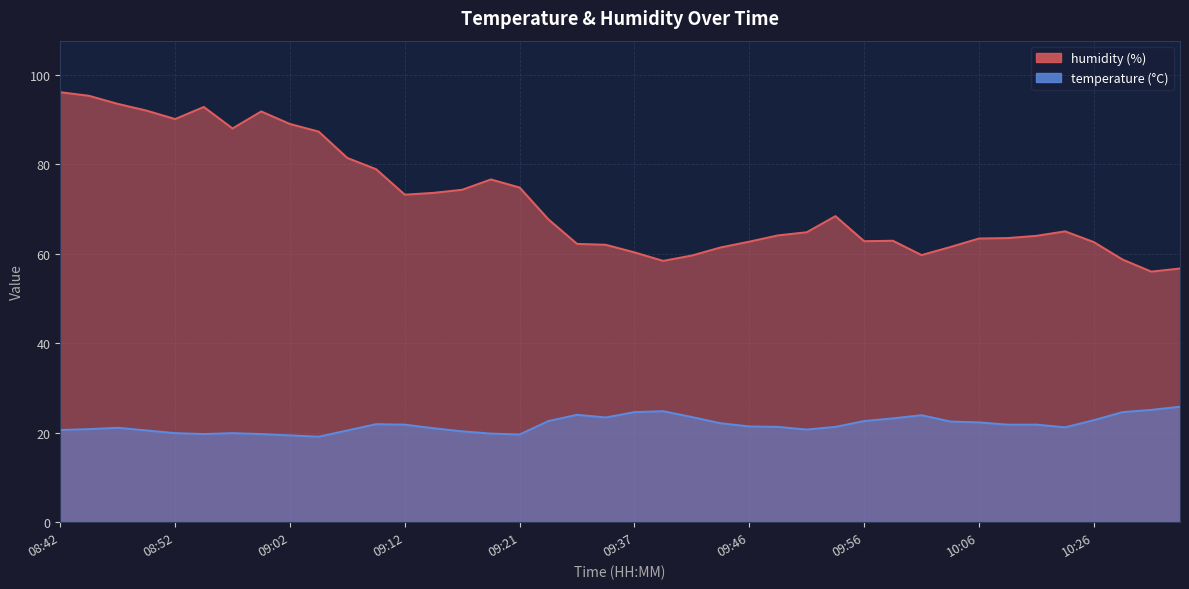

Rank the series by their maximum value, from highest to lowest.

humidity, temperature